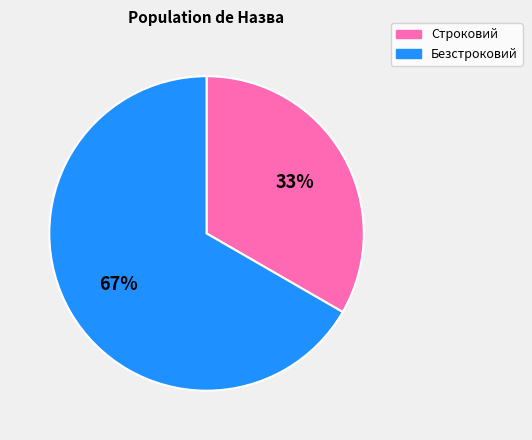

How many slices are in this pie chart?

2